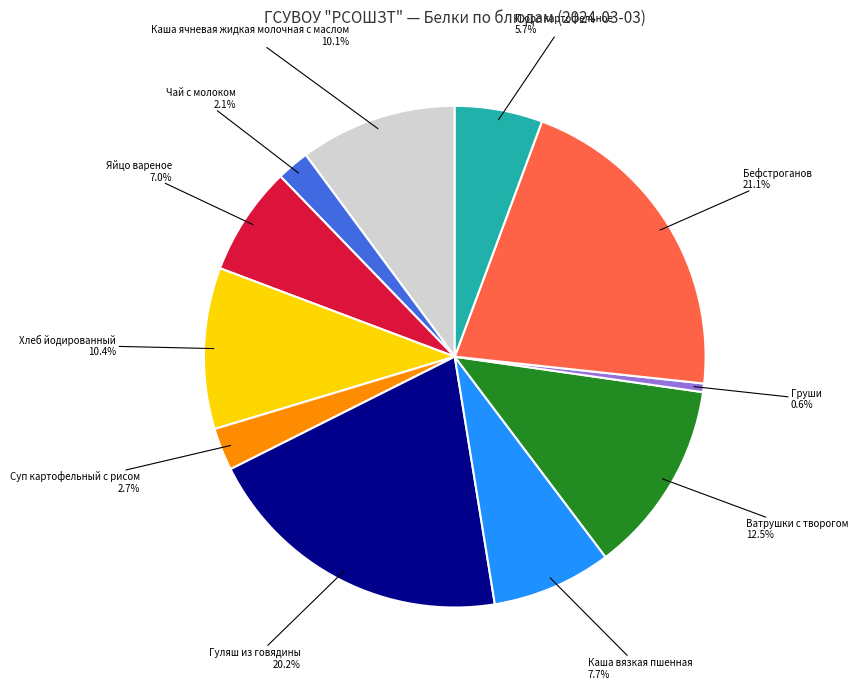

Is there any slice that represents more than half of the pie?

No